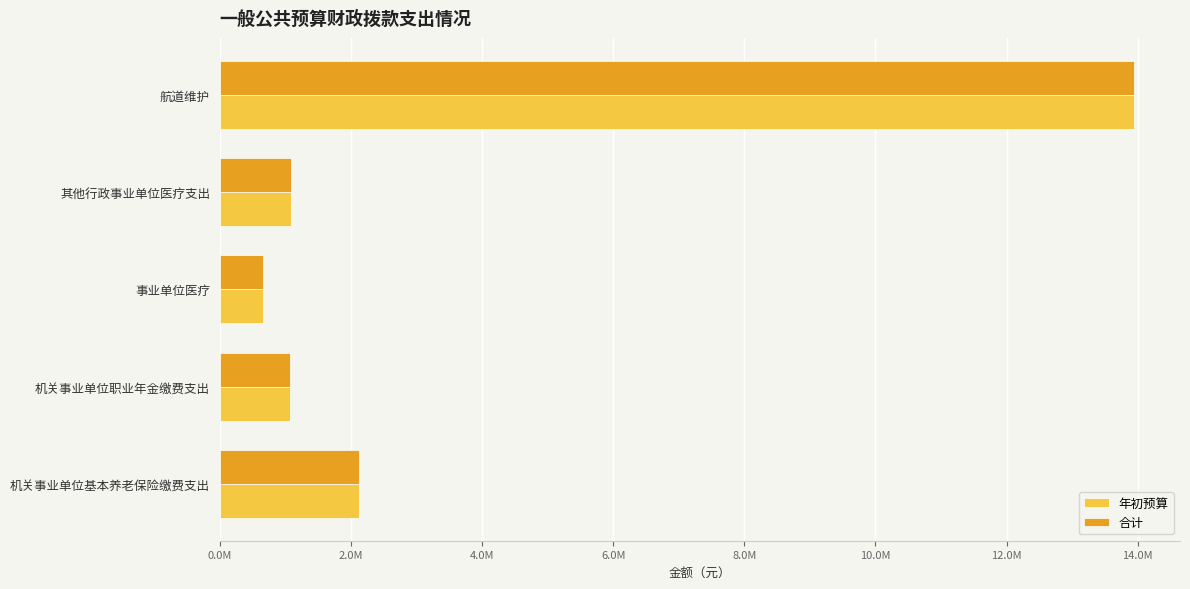

Where is 合计 nearest to the value 7306408?

机关事业单位基本养老保险缴费支出